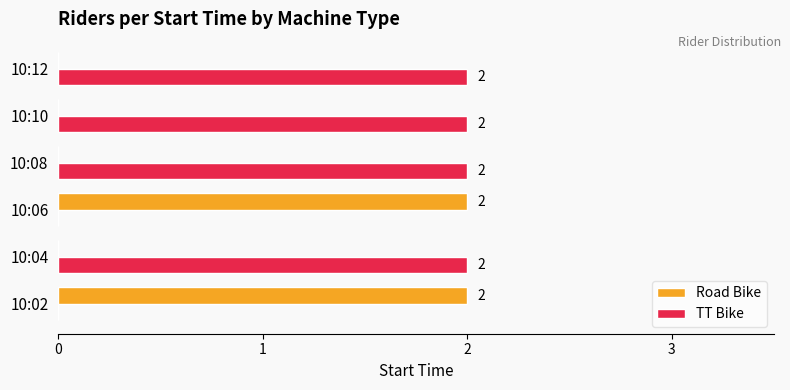

Is the value of TT Bike at 10:08 greater than the value of Road Bike at 10:08?

Yes